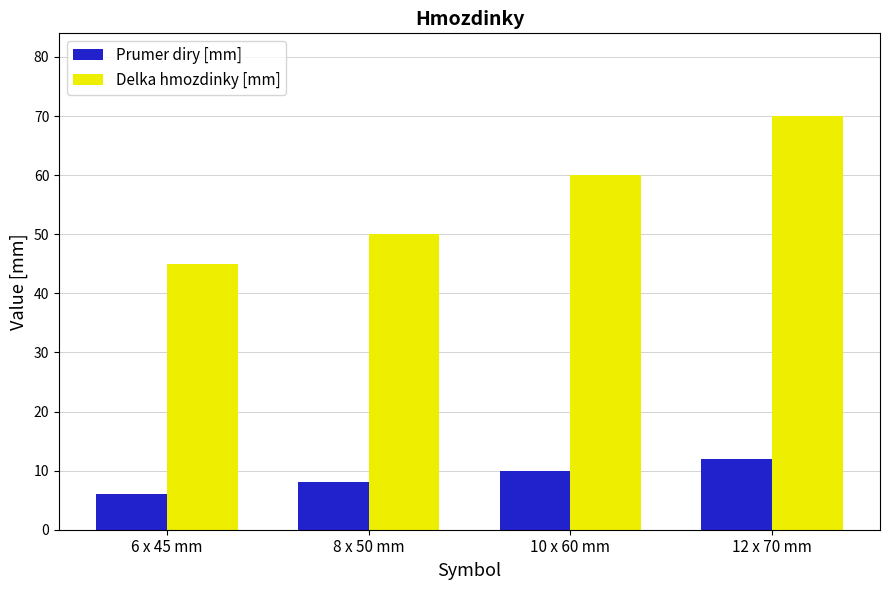

Where is Prumer diry [mm] nearest to the value 9?

8 x 50 mm